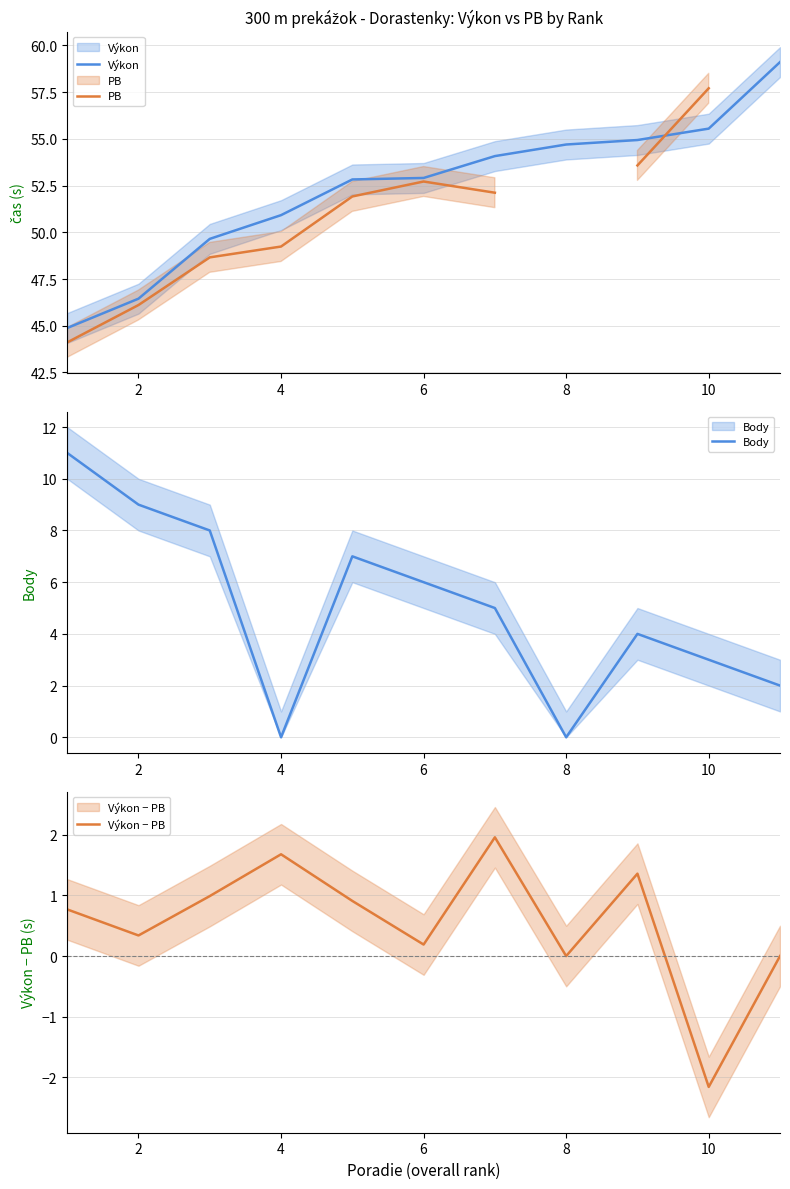

Which series has the largest total across all categories?

Výkon